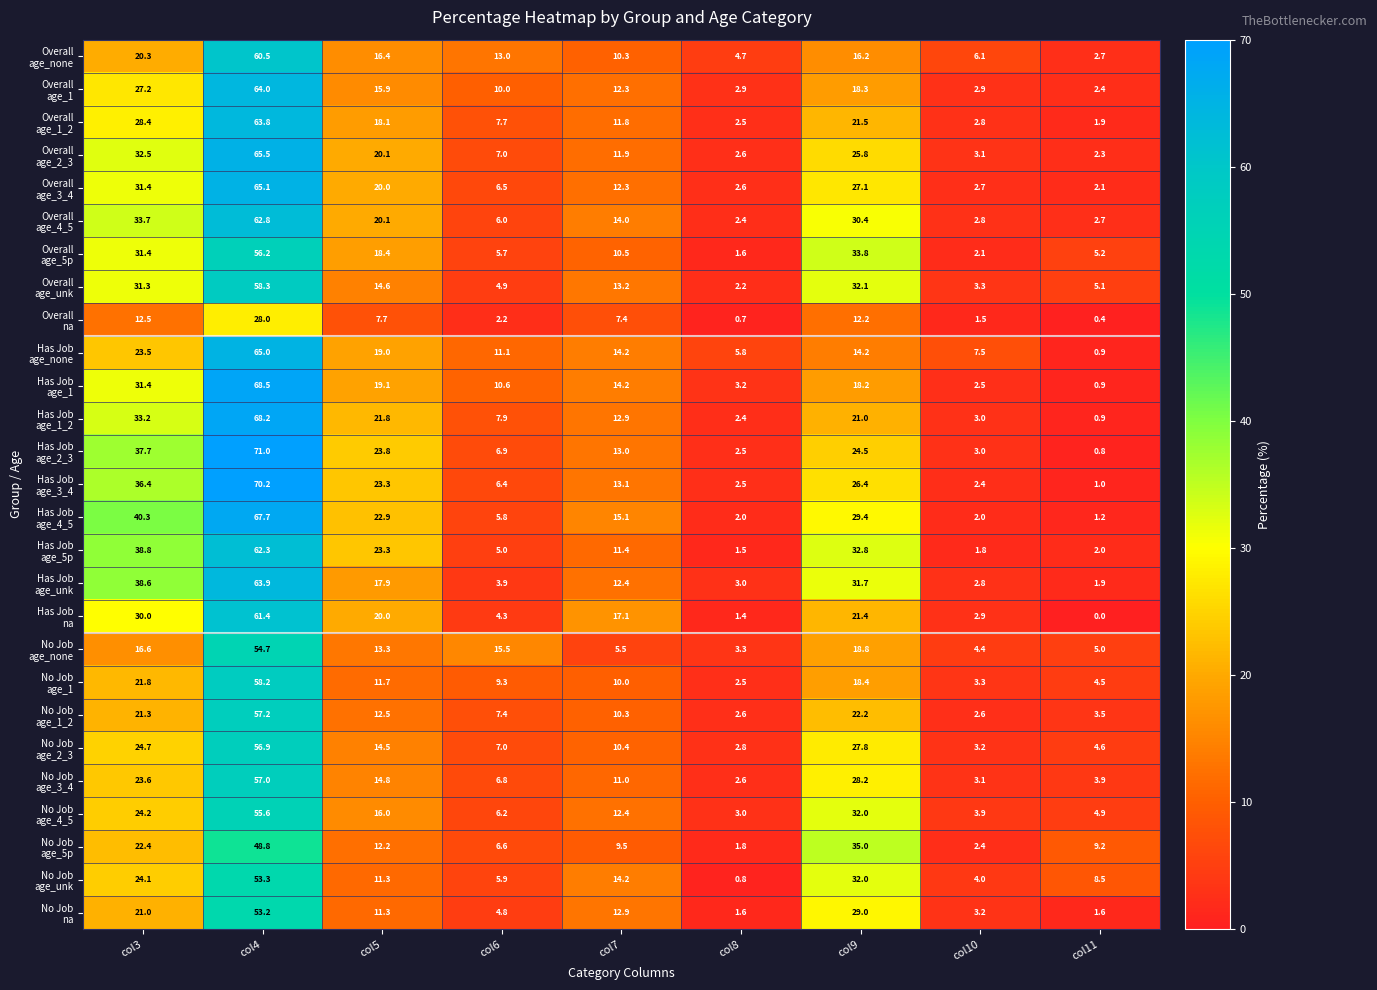

What is the spread (max minus min) of values at col3?

27.8